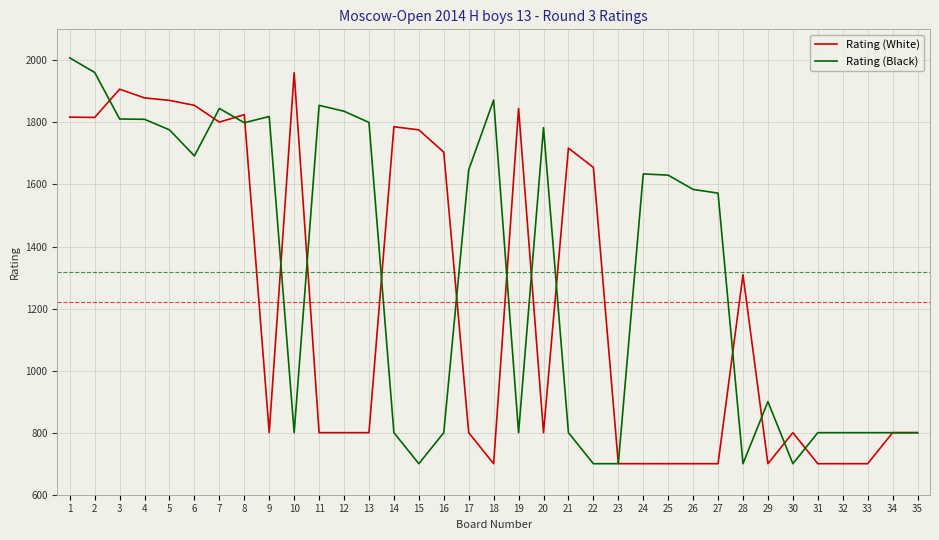

Which series has the largest range (max minus min)?

Rating (Black)